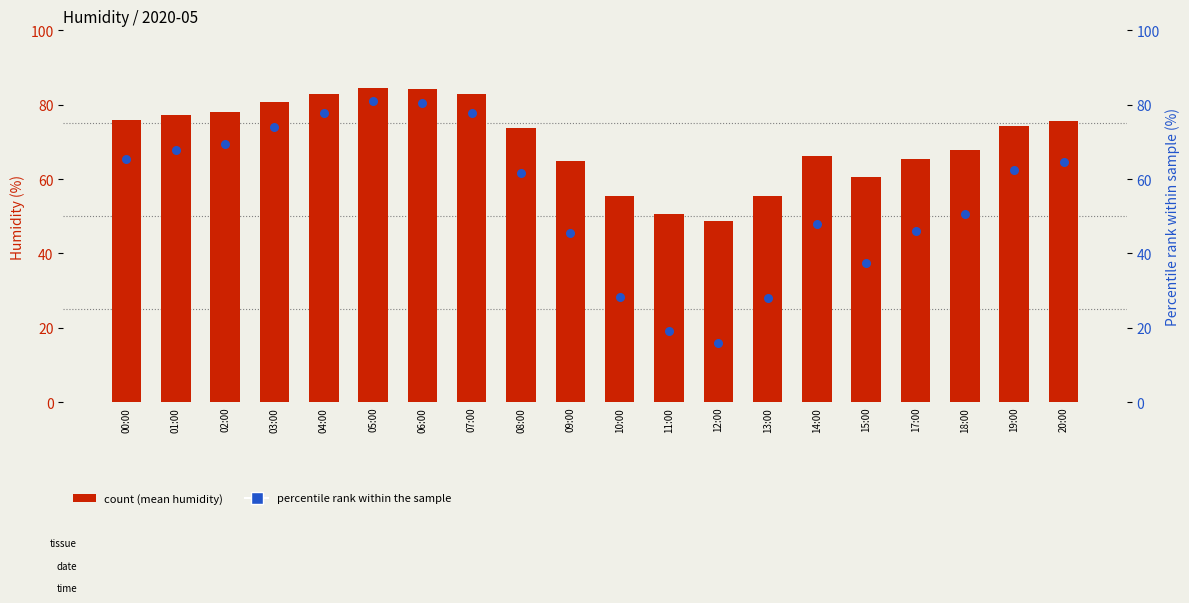

Which series has the largest total across all categories?

Mean Humidity